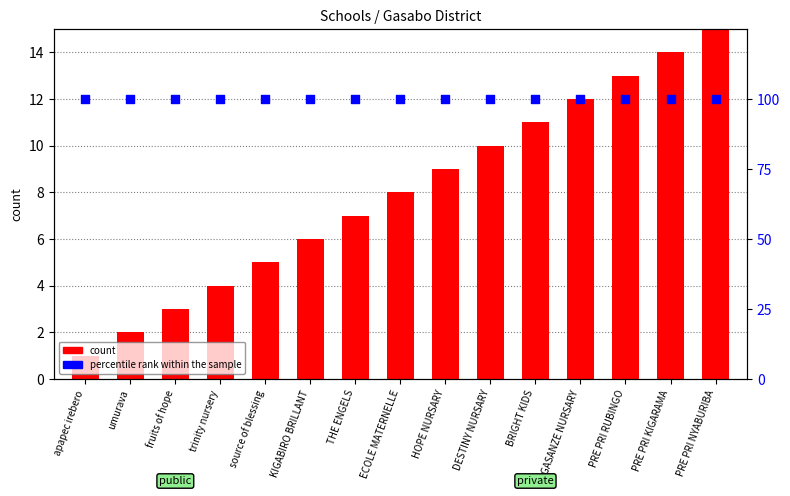

What is the total value across all series at HOPE NURSARY?

109